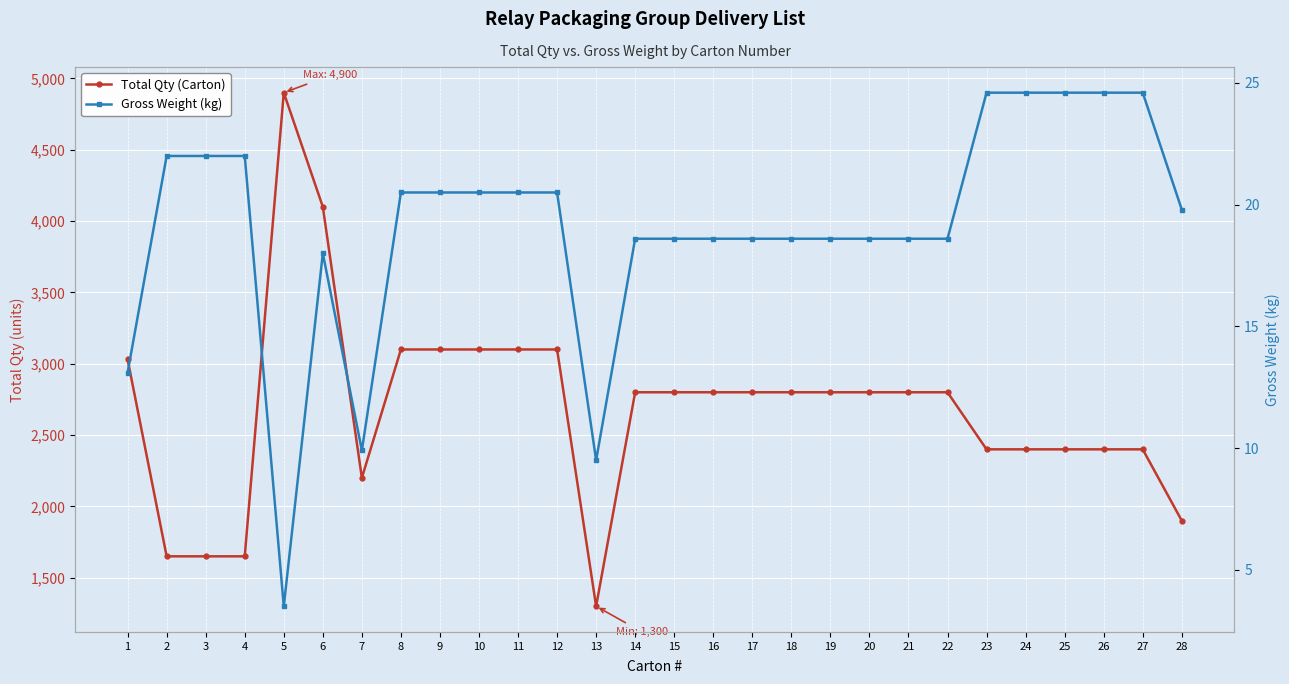

True or false: Total Qty (Carton) and Gross Weight (kg) intersect in this chart.

False